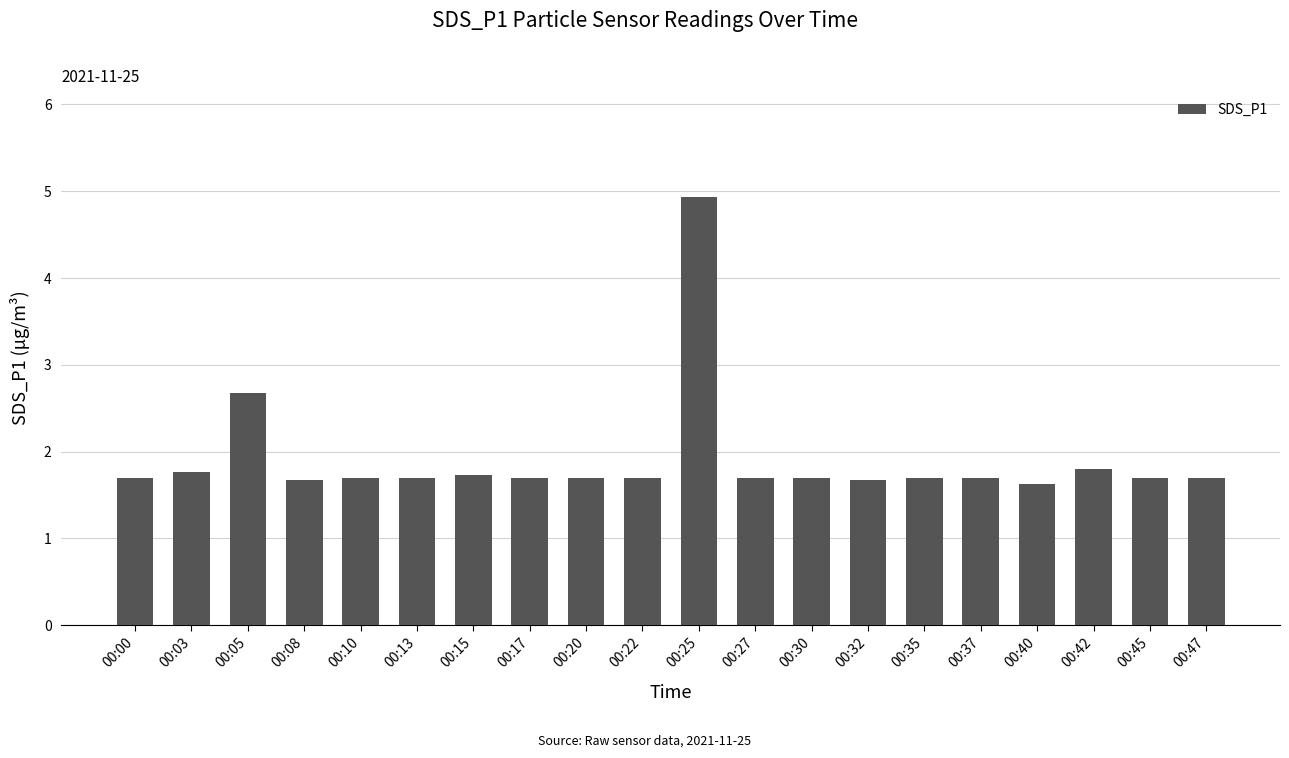

What is the greatest value displayed?

4.9